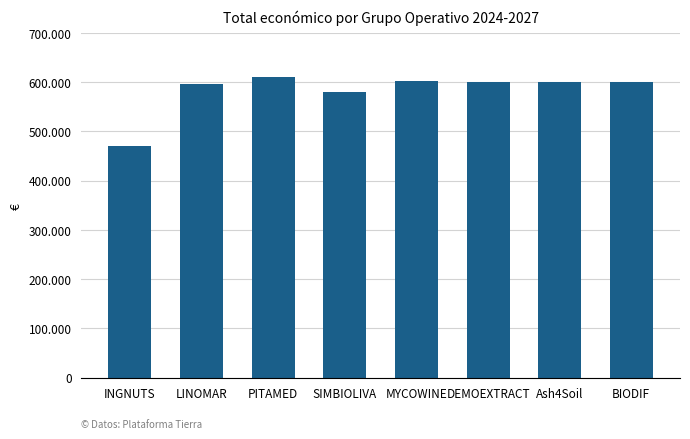

Approximately how many times larger is the value at LINOMAR compared to BIODIF?

1.0